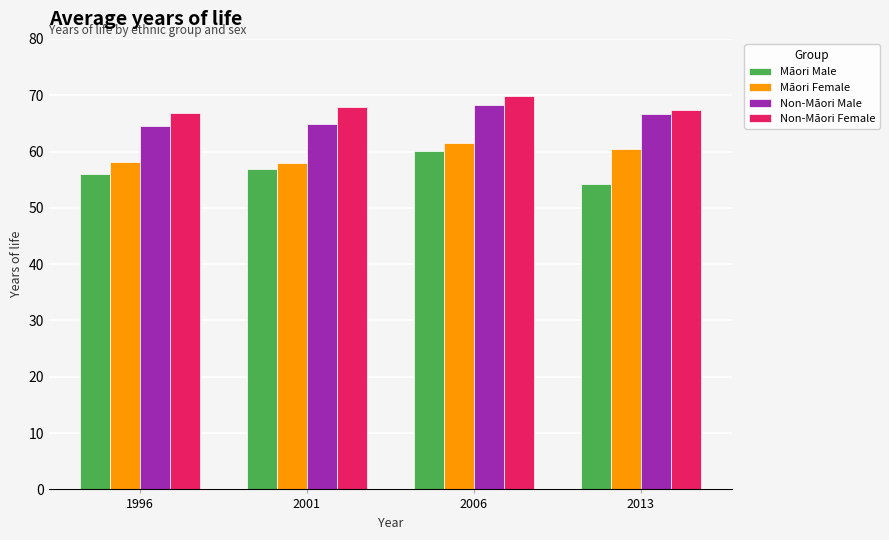

How many series are shown in this chart?

4